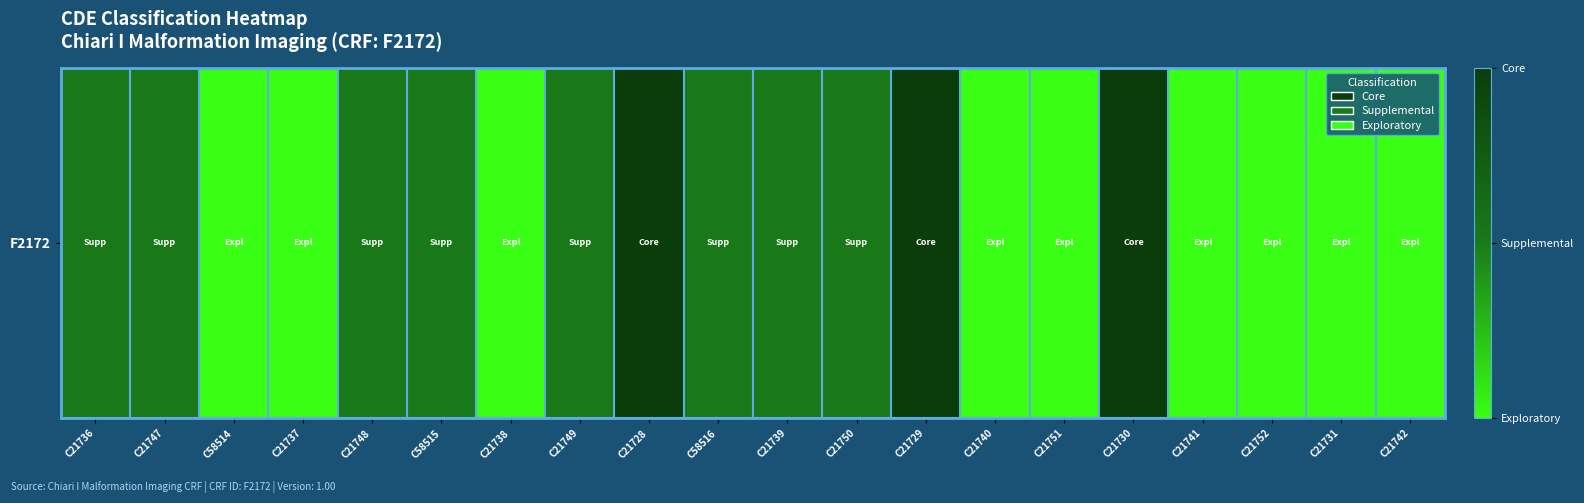

List the labels in order of value, largest first.

C21728, C21729, C21730, C21736, C21747, C21748, C58515, C21749, C58516, C21739, C21750, C58514, C21737, C21738, C21740, C21751, C21741, C21752, C21731, C21742